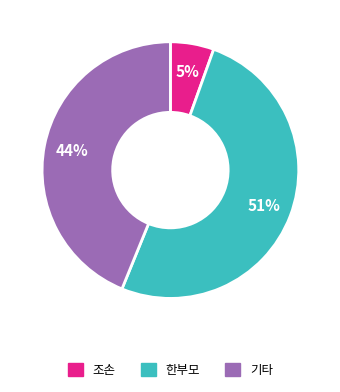

Which slice is the smallest?

조손